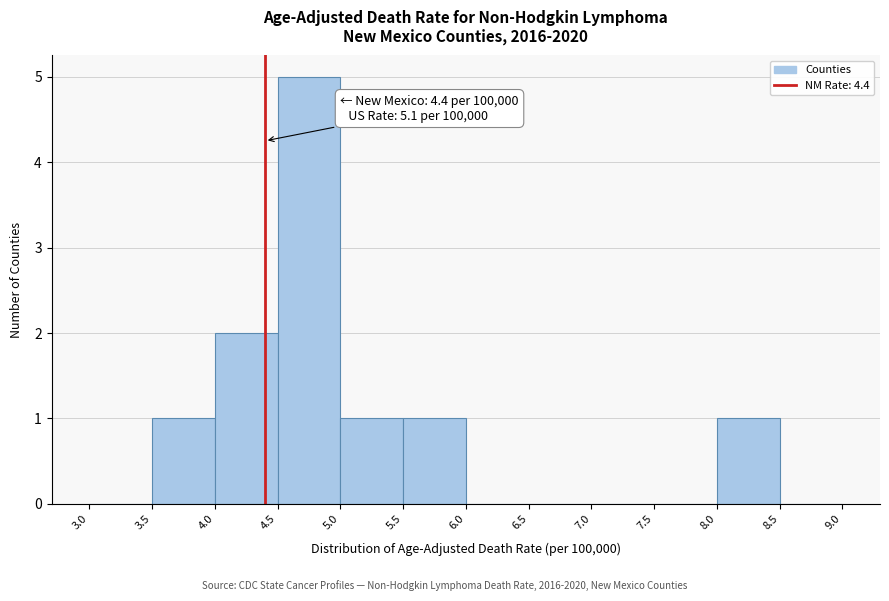

Over which range of the x-axis is the bar tallest?

4.5 to 5.0